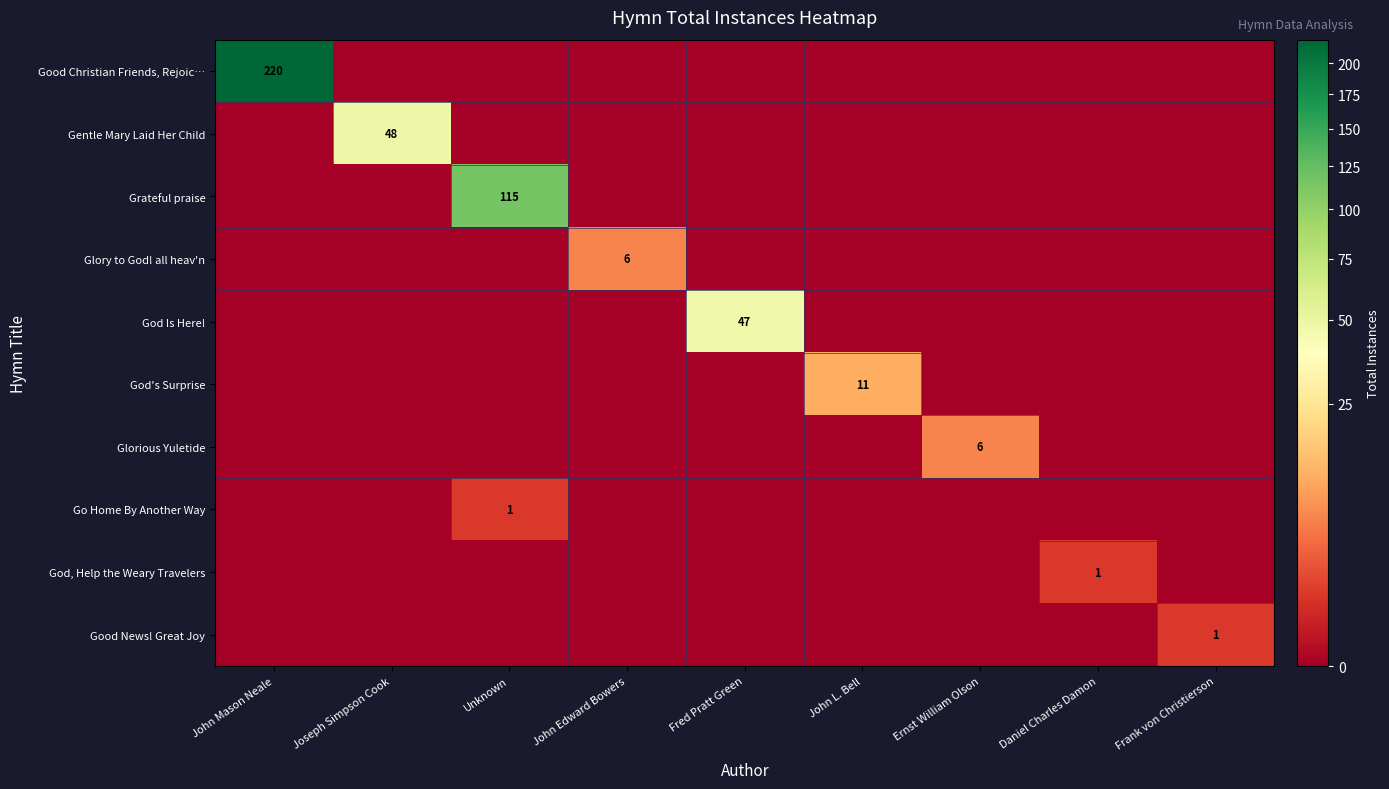

Which category has the highest value in the Glorious Yuletide series?

Ernst William Olson